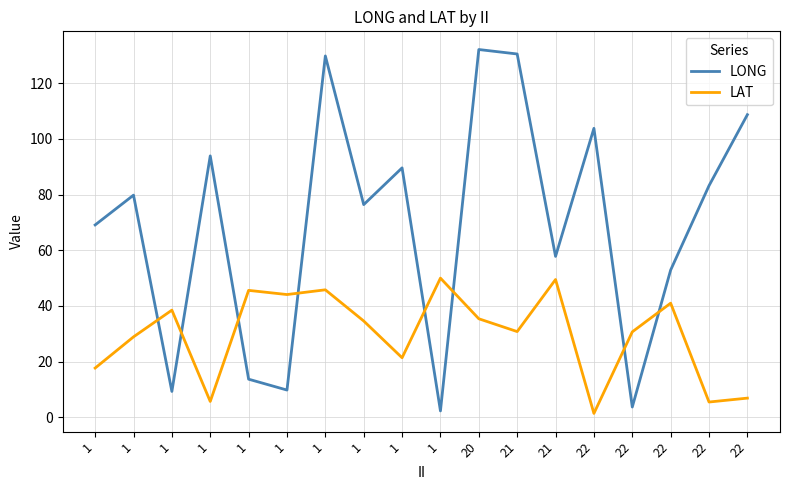

What are all the series names shown in the legend?

LONG, LAT